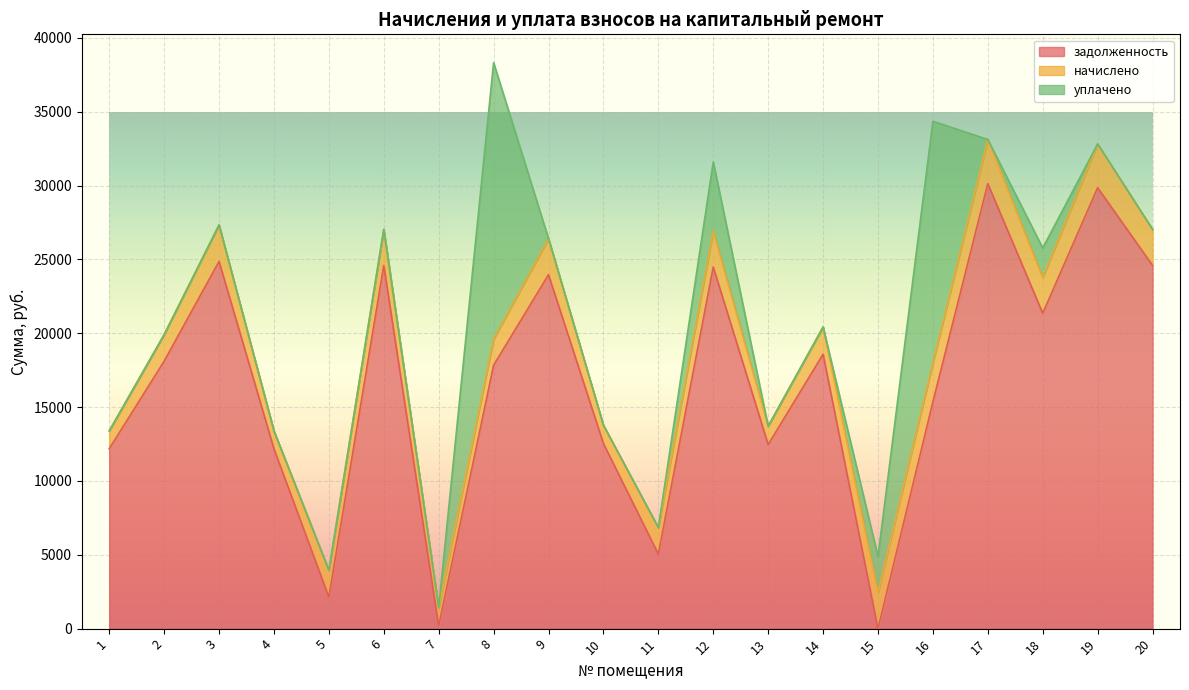

At 3, list the series in order from largest to smallest.

задолженность, начислено, уплачено